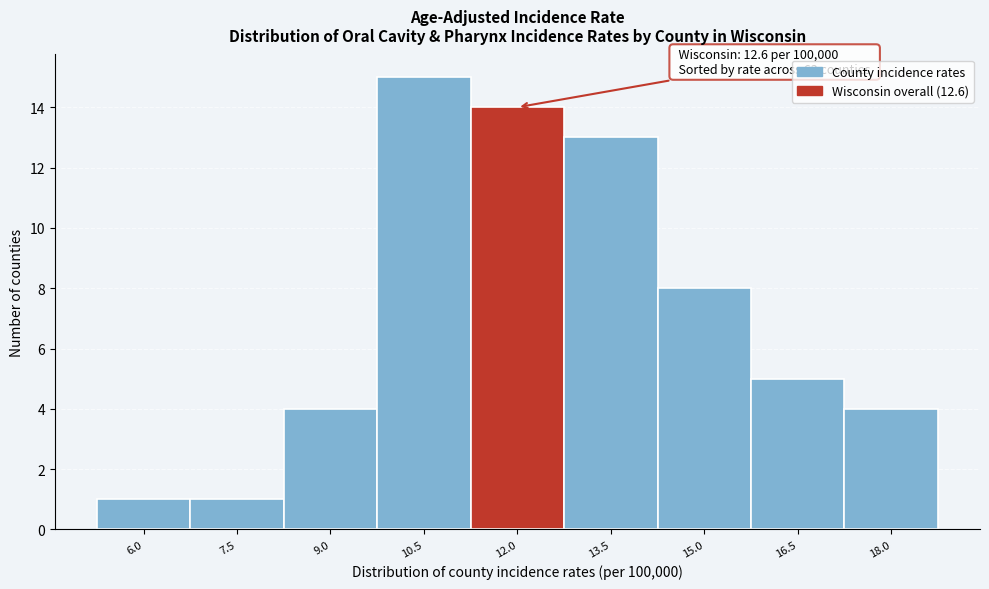

Reading left to right, what are all the values shown in this chart?

6.0=1	7.5=1	9.0=4	10.5=15	12.0=14	13.5=13	15.0=8	16.5=5	18.0=4